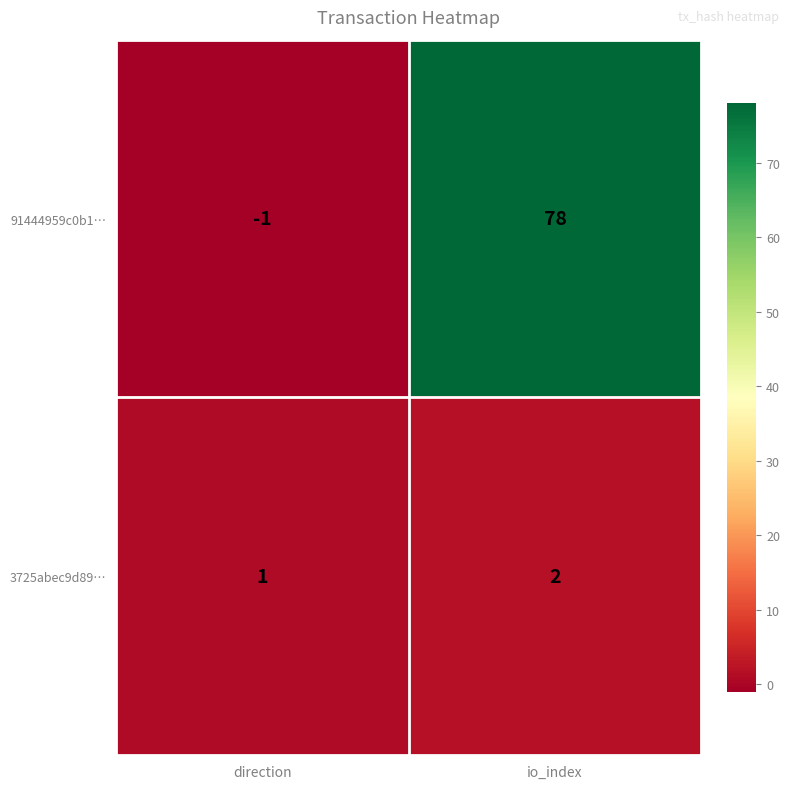

Is it true that 3725abec9d89… equals 2 at io_index?

True